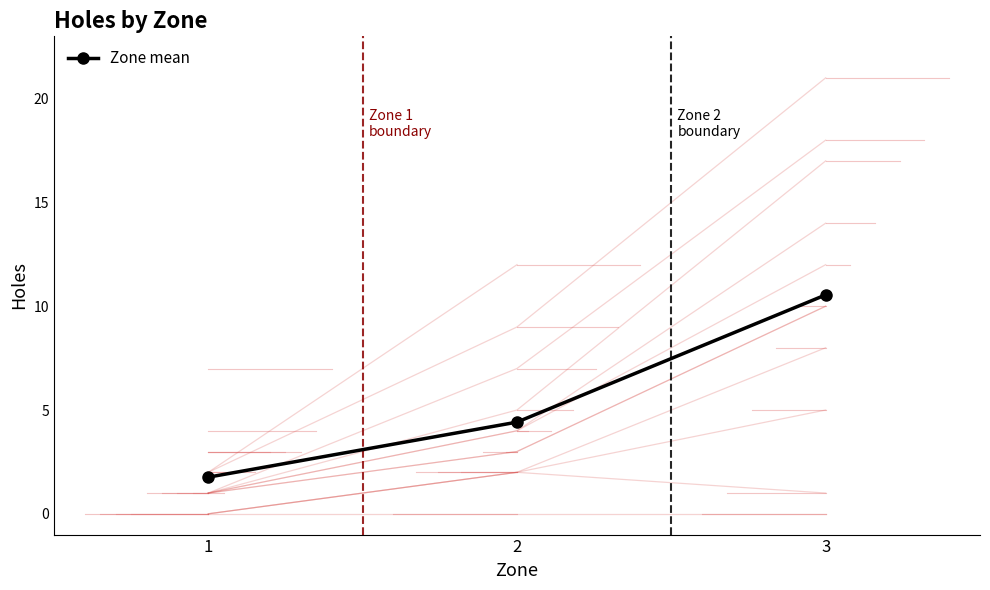

Reading left to right, transcribe all the data shown in this chart.

1.8	4.4	10.5